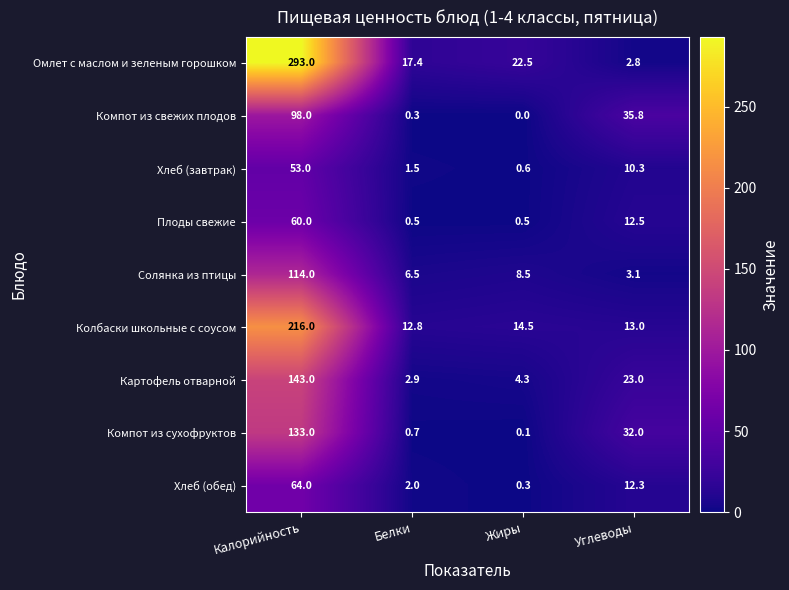

Rank the series by their maximum value, from highest to lowest.

Омлет с маслом и зеленым горошком, Колбаски школьные с соусом, Картофель отварной, Компот из сухофруктов, Солянка из птицы, Компот из свежих плодов, Хлеб (обед), Плоды свежие, Хлеб (завтрак)